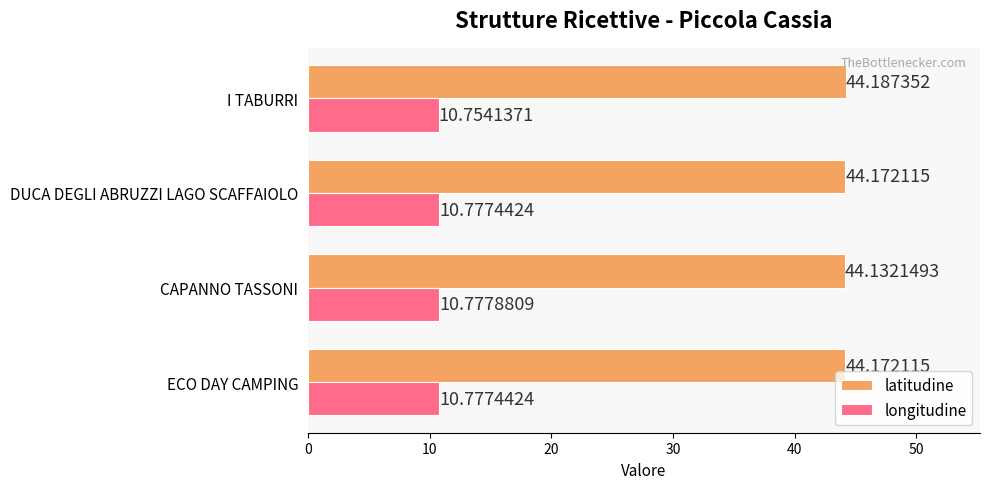

How many categories are shown in the chart?

4